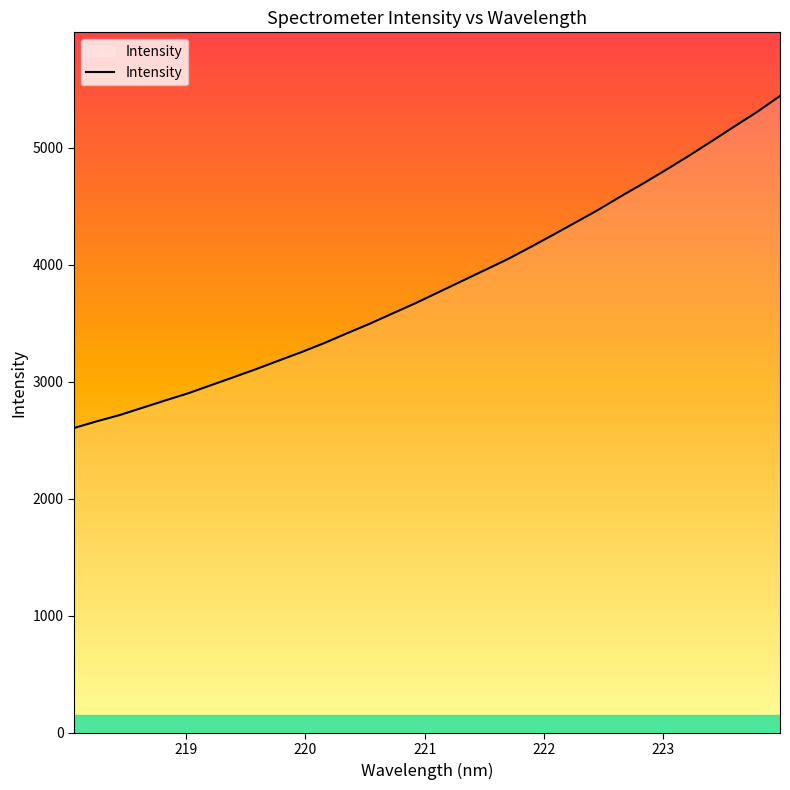

How many values are below 3764?

16